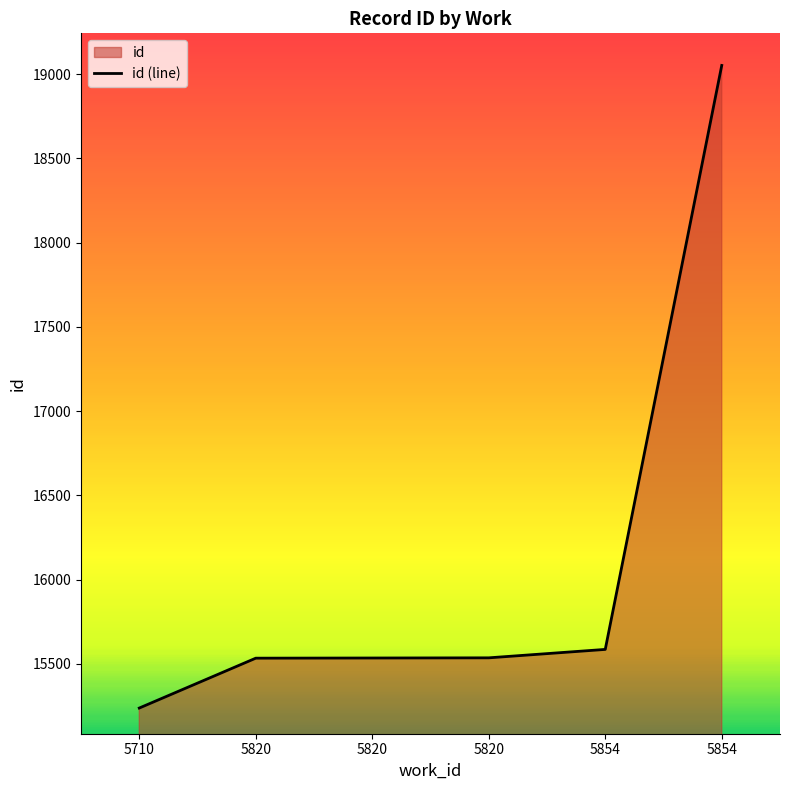

What is the difference between the maximum and minimum values?

3814